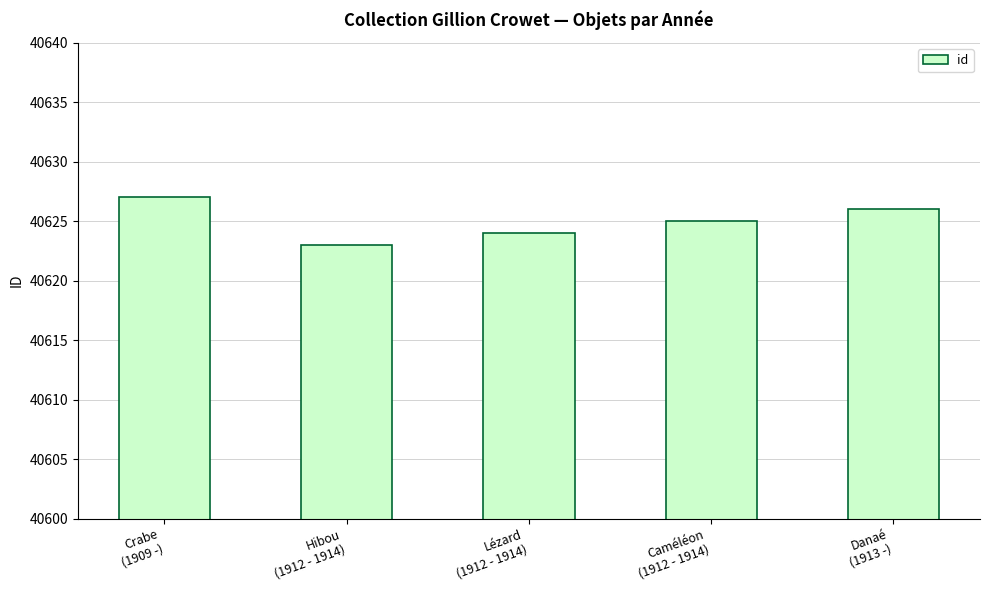

Reading right to left, extract all data points from this chart.

Danaé
(1913 -)=40626	Caméléon
(1912 - 1914)=40625	Lézard
(1912 - 1914)=40624	Hibou
(1912 - 1914)=40623	Crabe
(1909 -)=40627